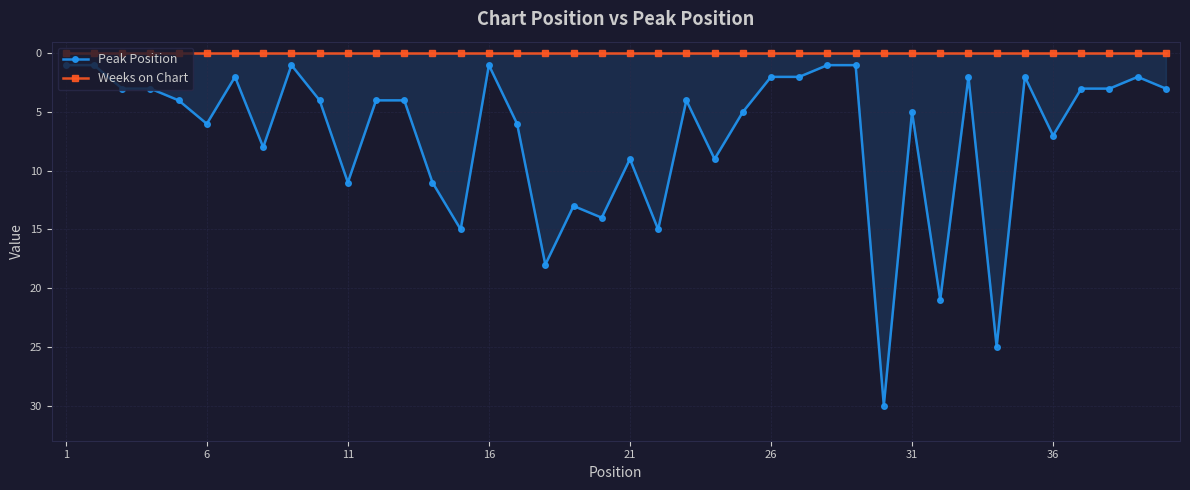

Rank the series by their average value, from lowest to highest.

Weeks on Chart, Peak Position